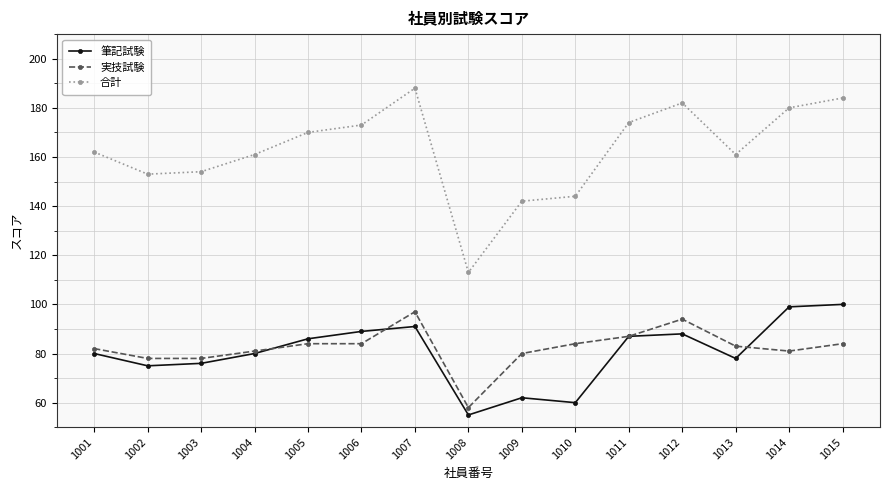

What is the sum of all 合計 values?

2441